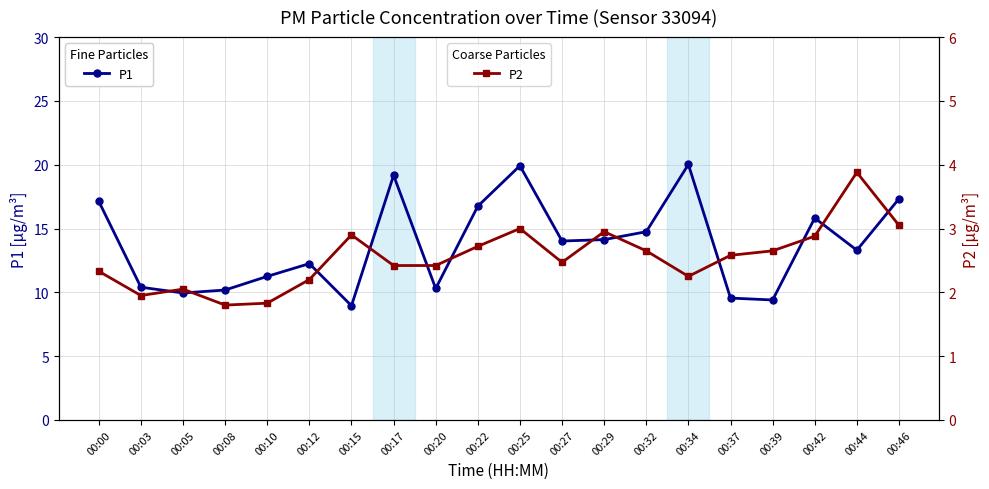

What is the sum of the P1 values at 00:00 and 00:05?

27.1